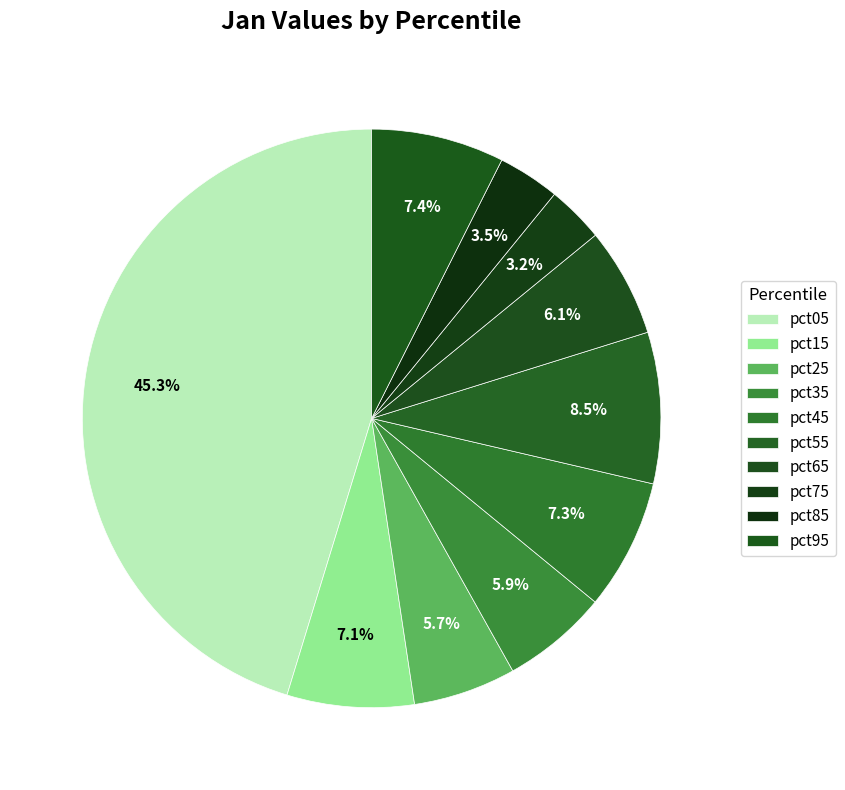

To the nearest percent, what is the combined percentage of pct85 and pct05?

49%